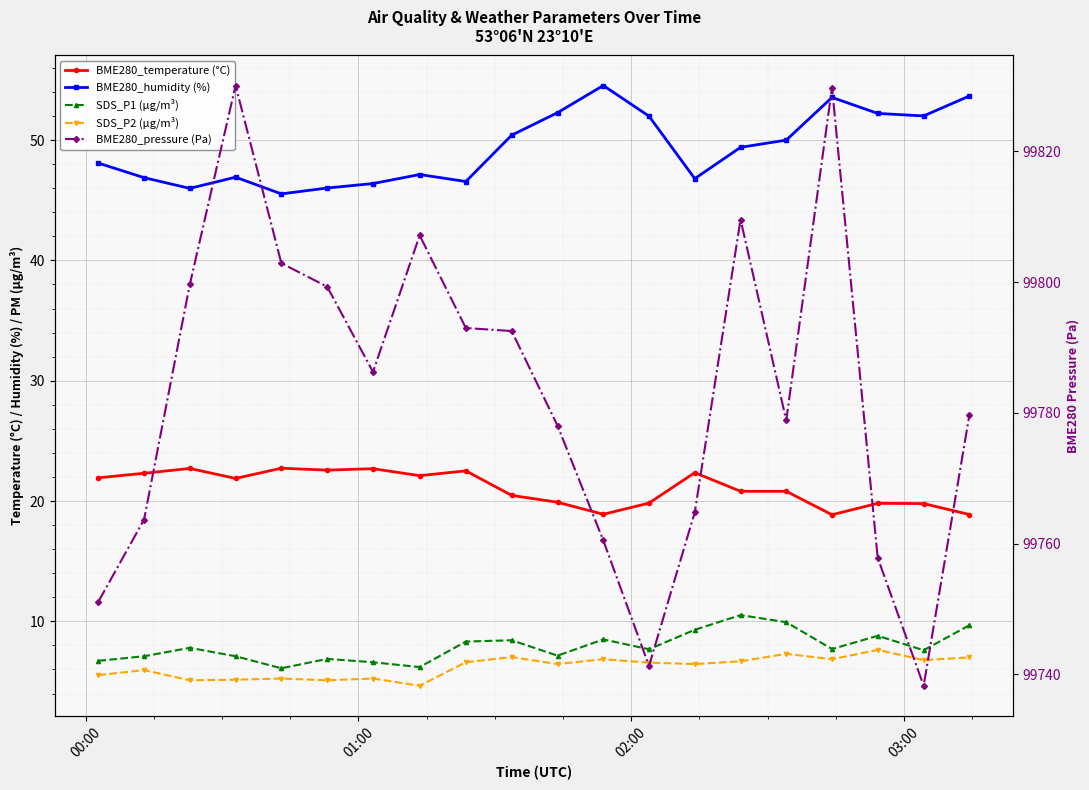

What is the value of the BME280_humidity (%) point at the 20th from the left?

53.7